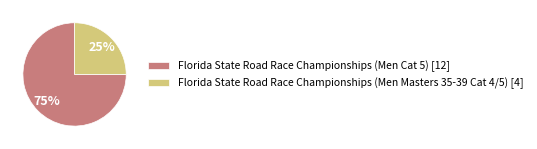

Does Florida State Road Race Championships (Men Masters 35-39 Cat 4/5) represent more than half of the total?

No